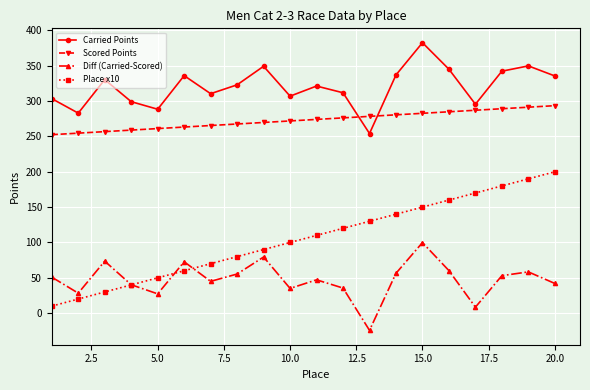

What is the lowest value of the Carried Points series?

254.1